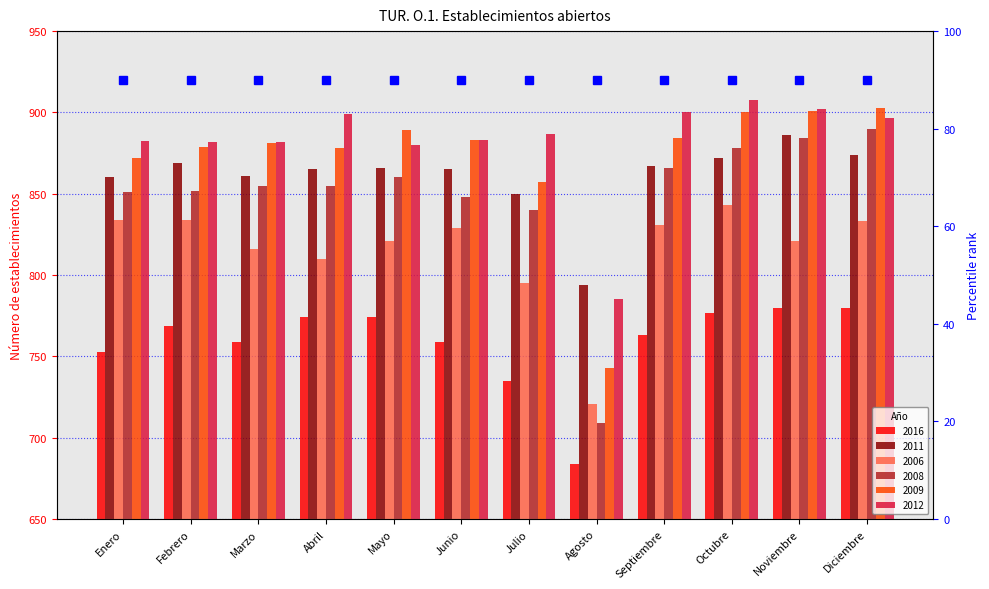

At which category is the sum across all series the highest?

Octubre